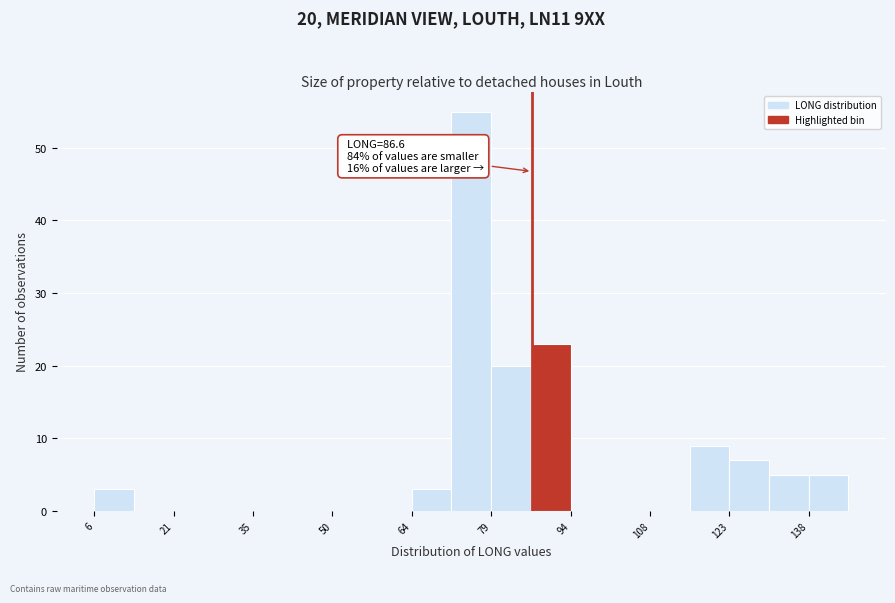

Around what value on the x-axis is the tallest bar? Give the approximate position of its centre, as read against the axis.

76